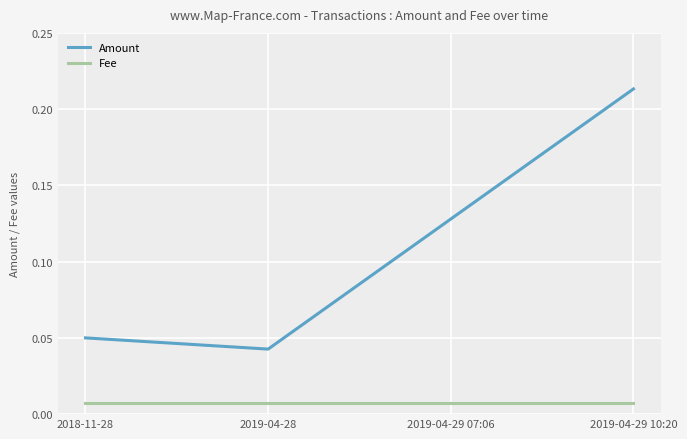

What is the sum of all Amount values?

0.4